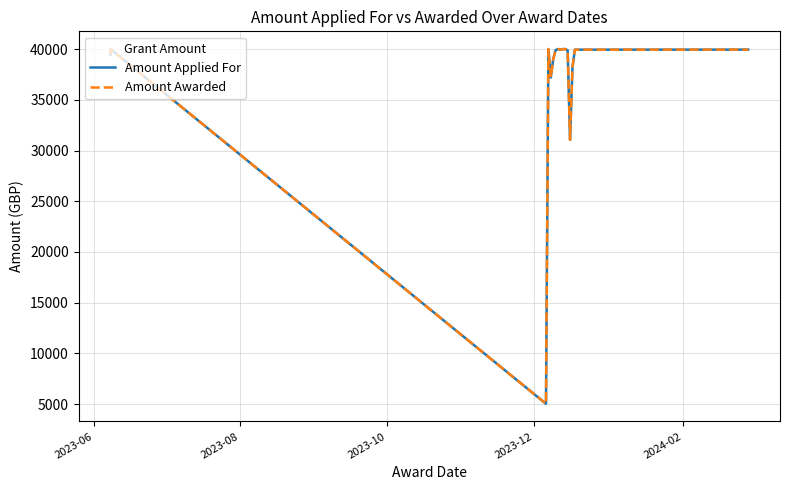

Does the chart have visible grid lines?

Yes